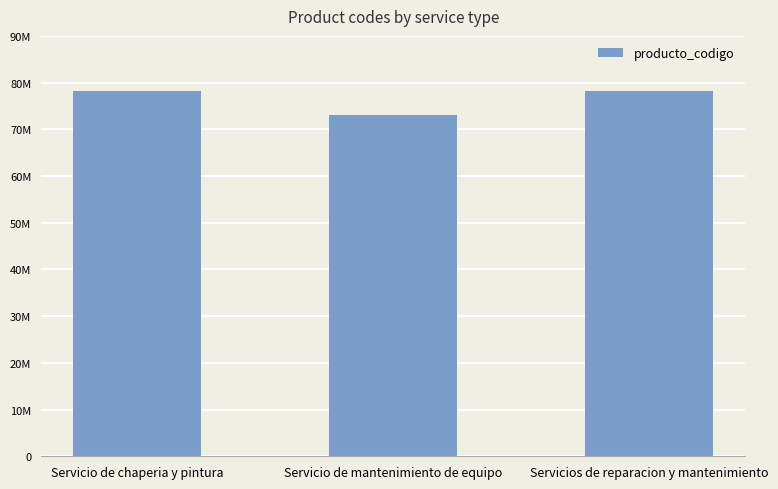

Are the bars horizontal?

No